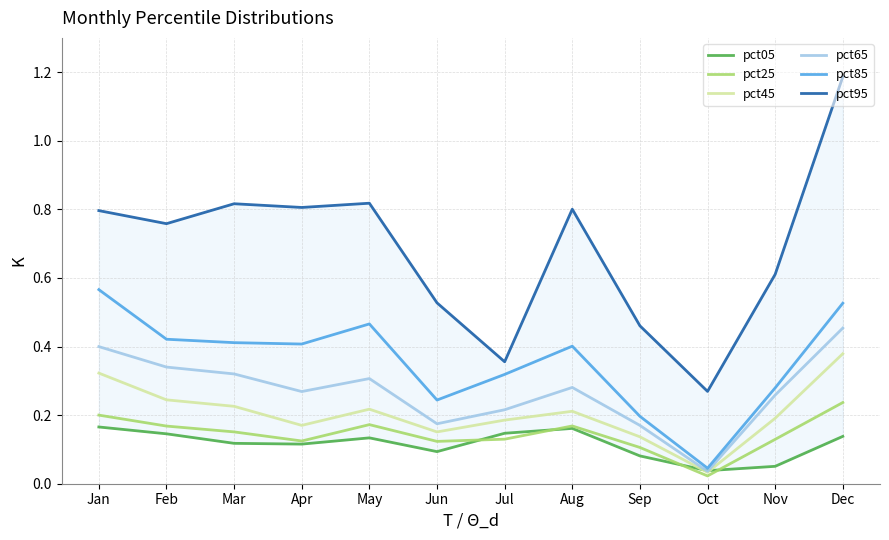

At which category is the sum across all series the highest?

Dec